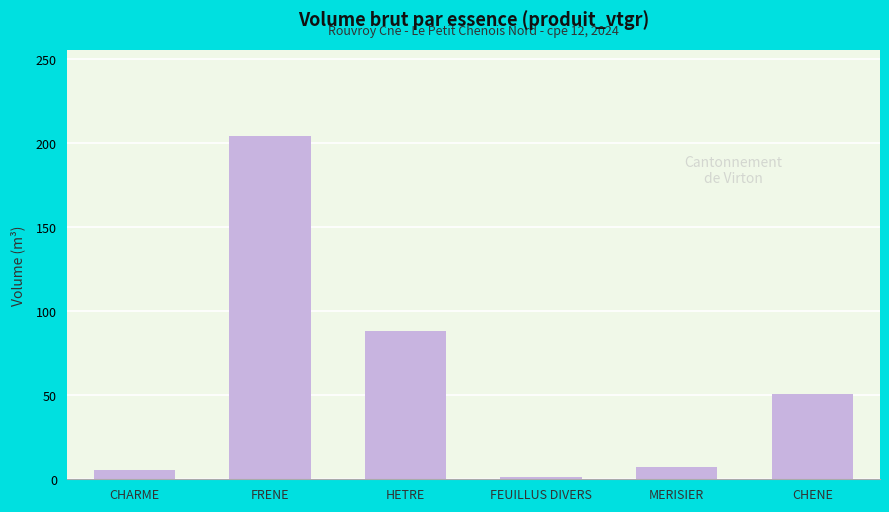

What is the label of the 4th bar from the right?

HETRE